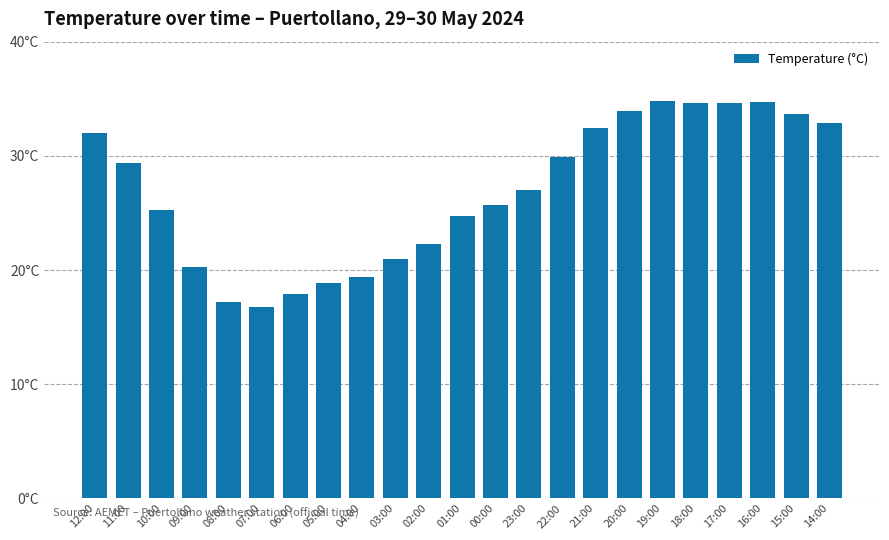

Does the chart contain any negative values?

No